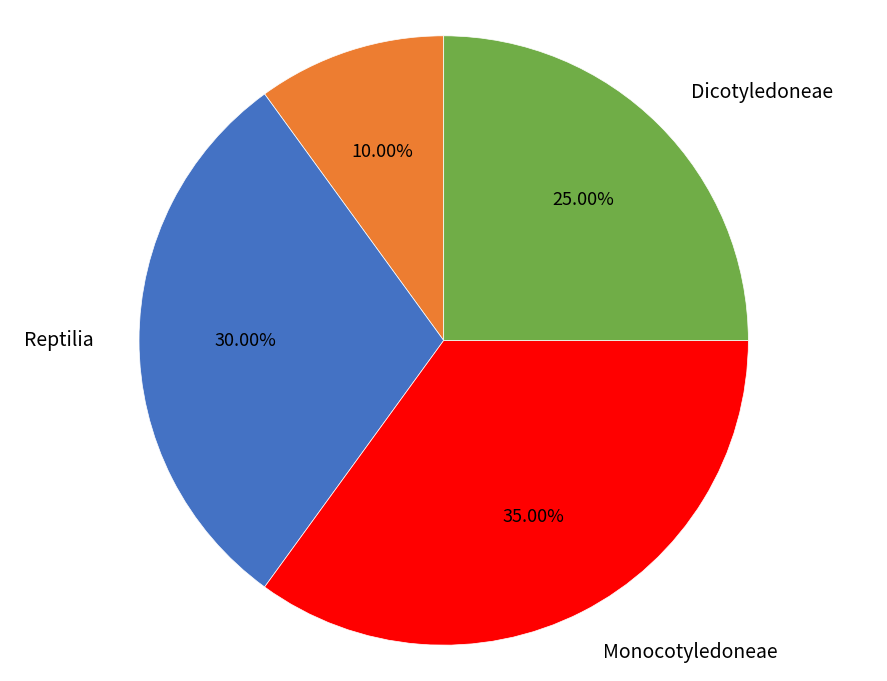

Does any single category account for the majority?

No